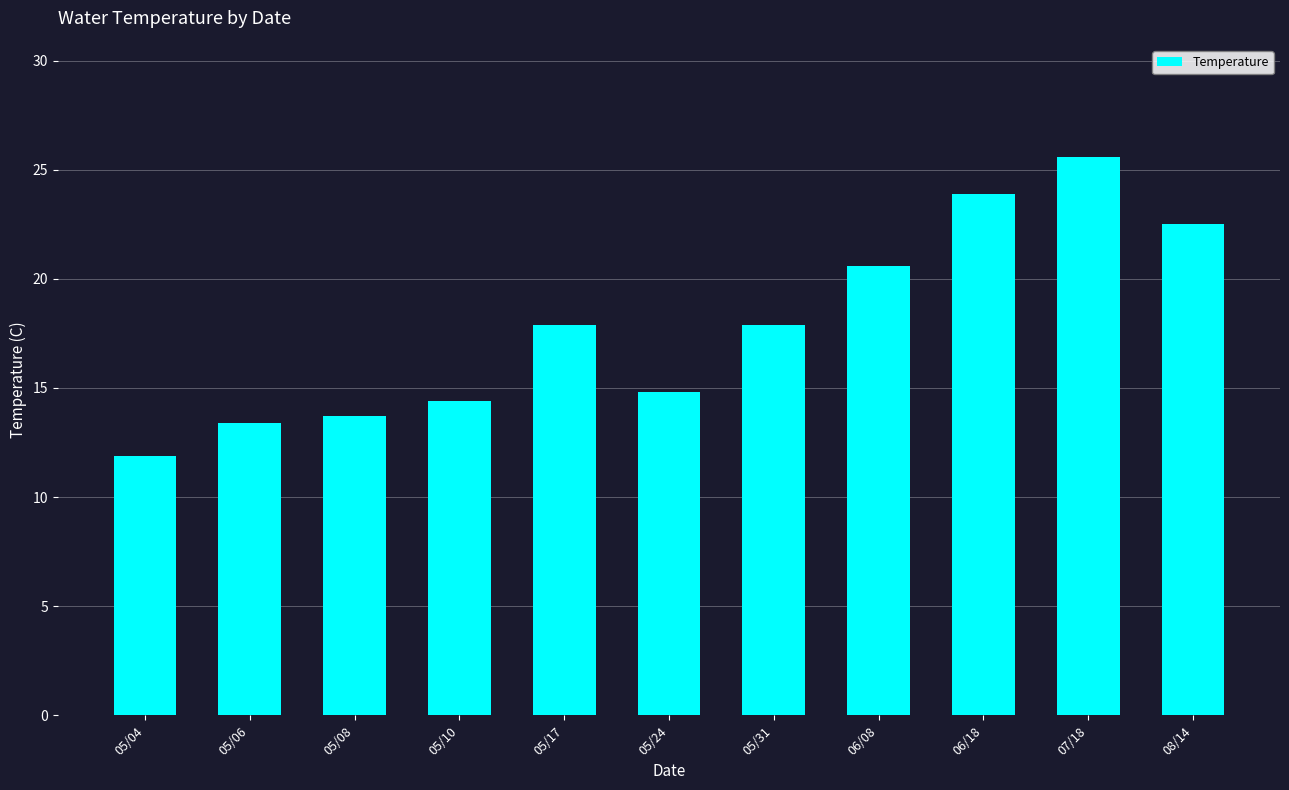

True or false: the data shows 19.7 at 05/08.

False